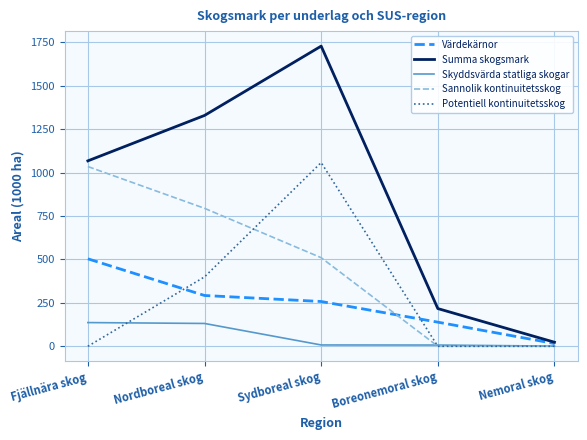

What is the sum of the Värdekärnor values at Boreonemoral skog and Nordboreal skog?

431.1